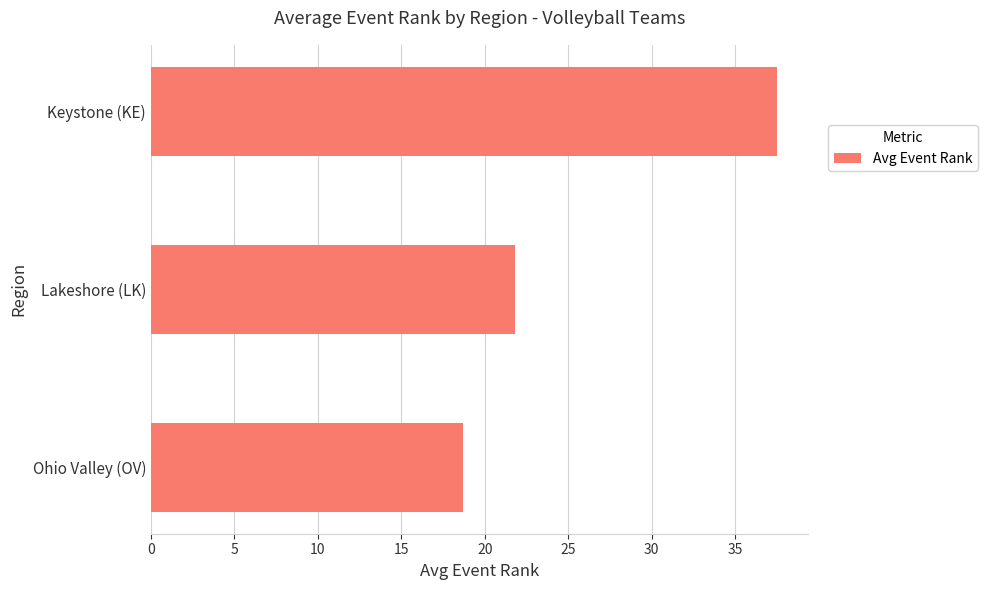

Between Keystone (KE) and Lakeshore (LK), which is larger?

Keystone (KE)